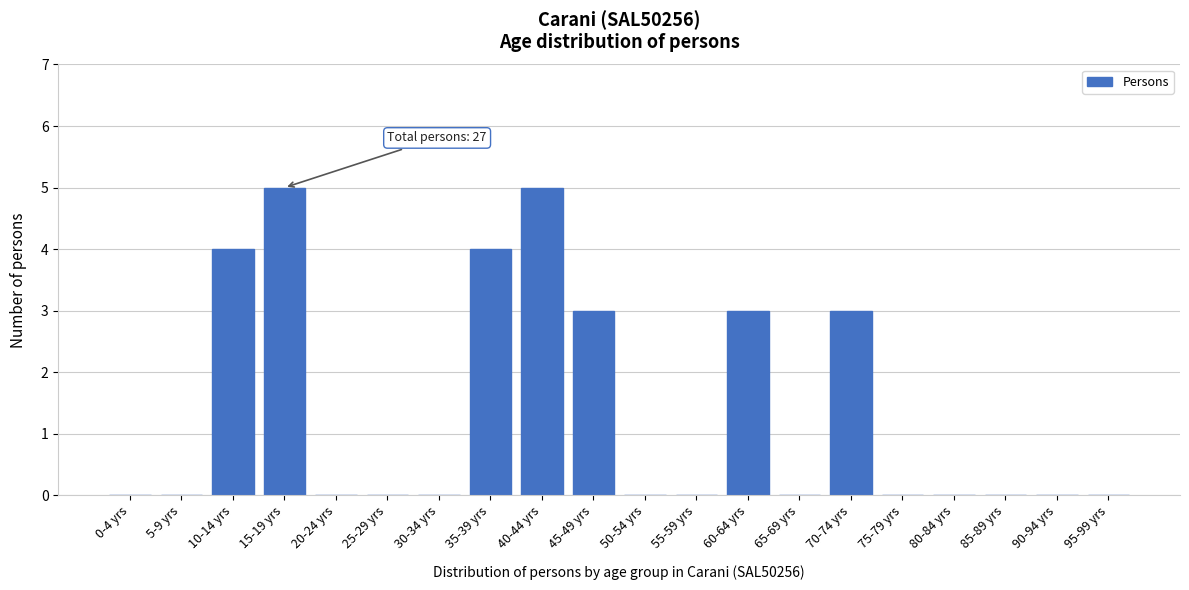

Reading right to left, extract all data points from this chart.

95-99 yrs=0	90-94 yrs=0	85-89 yrs=0	80-84 yrs=0	75-79 yrs=0	70-74 yrs=3	65-69 yrs=0	60-64 yrs=3	55-59 yrs=0	50-54 yrs=0	45-49 yrs=3	40-44 yrs=5	35-39 yrs=4	30-34 yrs=0	25-29 yrs=0	20-24 yrs=0	15-19 yrs=5	10-14 yrs=4	5-9 yrs=0	0-4 yrs=0